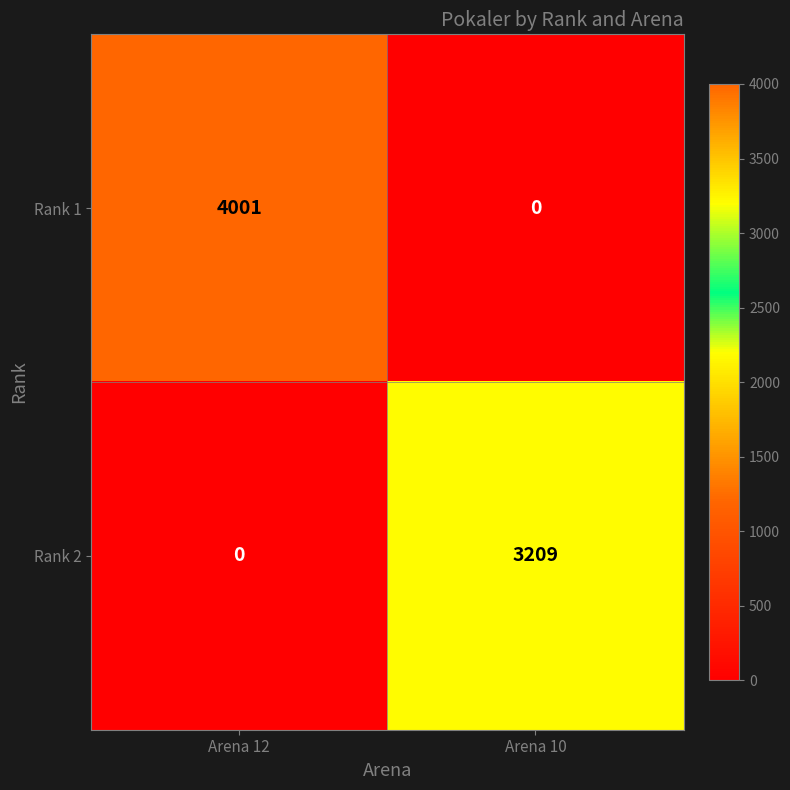

At Arena 10, list the series in order from largest to smallest.

Rank 2, Rank 1